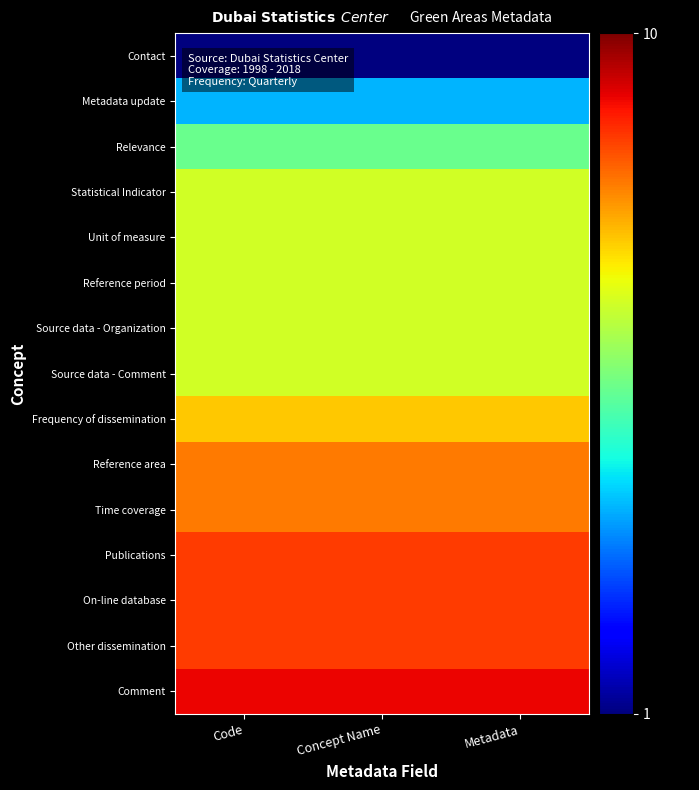

How many series are shown in this chart?

15